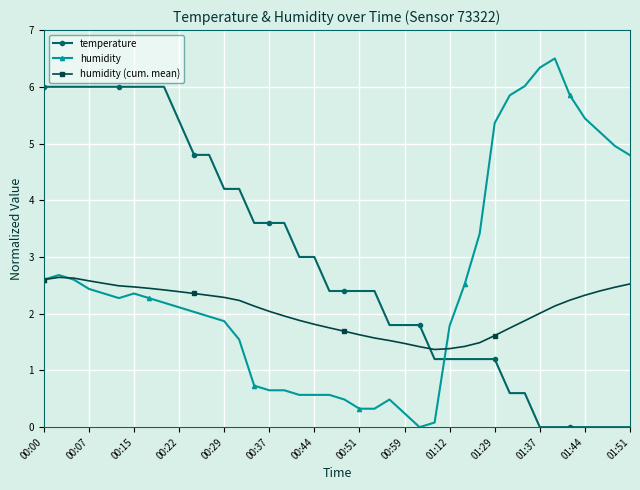

Is this an area chart (filled region under the line)?

No